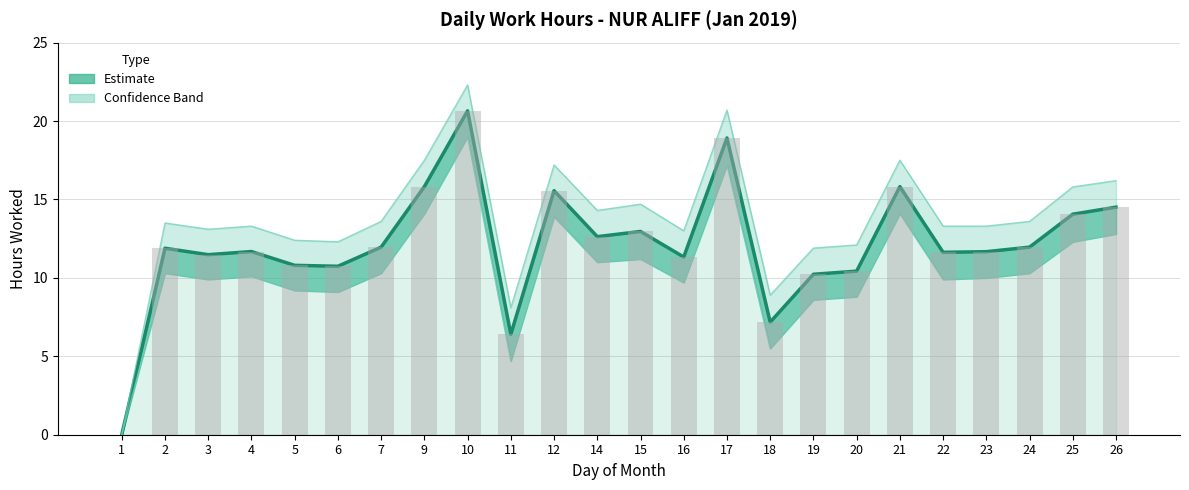

Does the chart contain stacked bars?

No